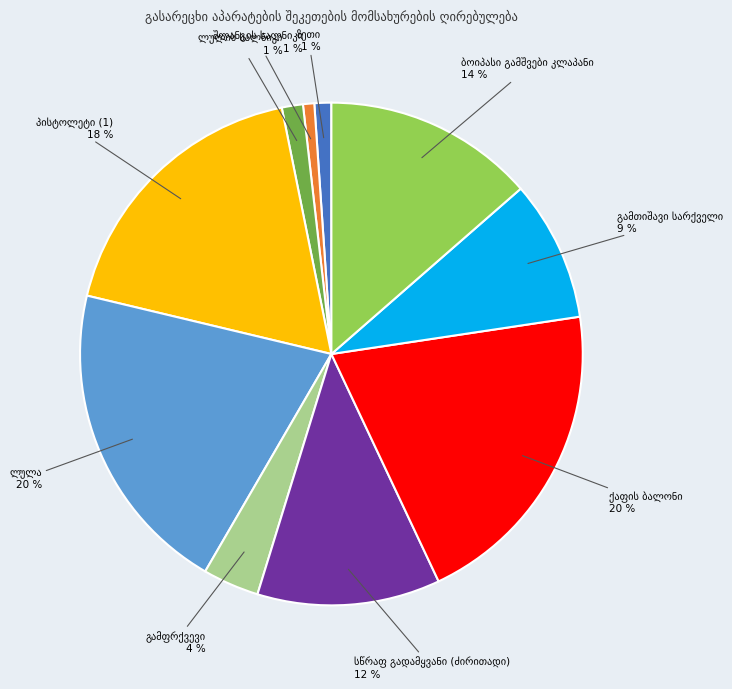

To the nearest percent, what is the average slice percentage?

10%